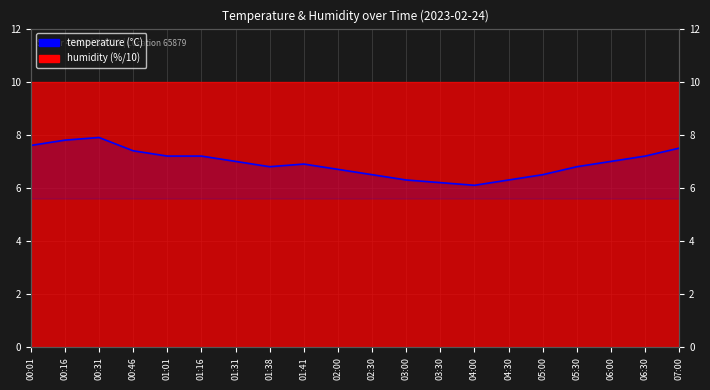

What is the difference between the maximum and minimum values?

1.8